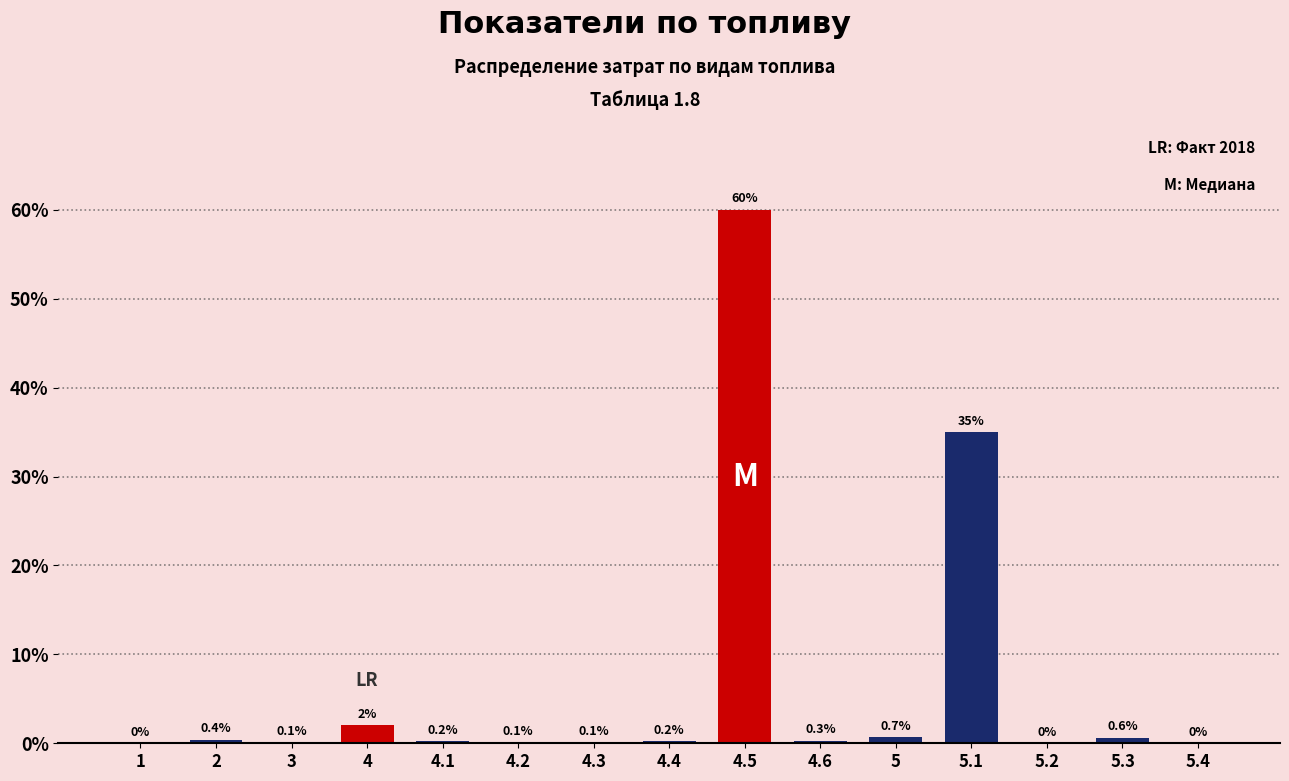

Reading left to right, what are all the values shown in this chart?

1=0.0	2=0.4	3=0.1	4=2.0	4.1=0.2	4.2=0.1	4.3=0.1	4.4=0.2	4.5=60.0	4.6=0.3	5=0.7	5.1=35.0	5.2=0.0	5.3=0.6	5.4=0.0